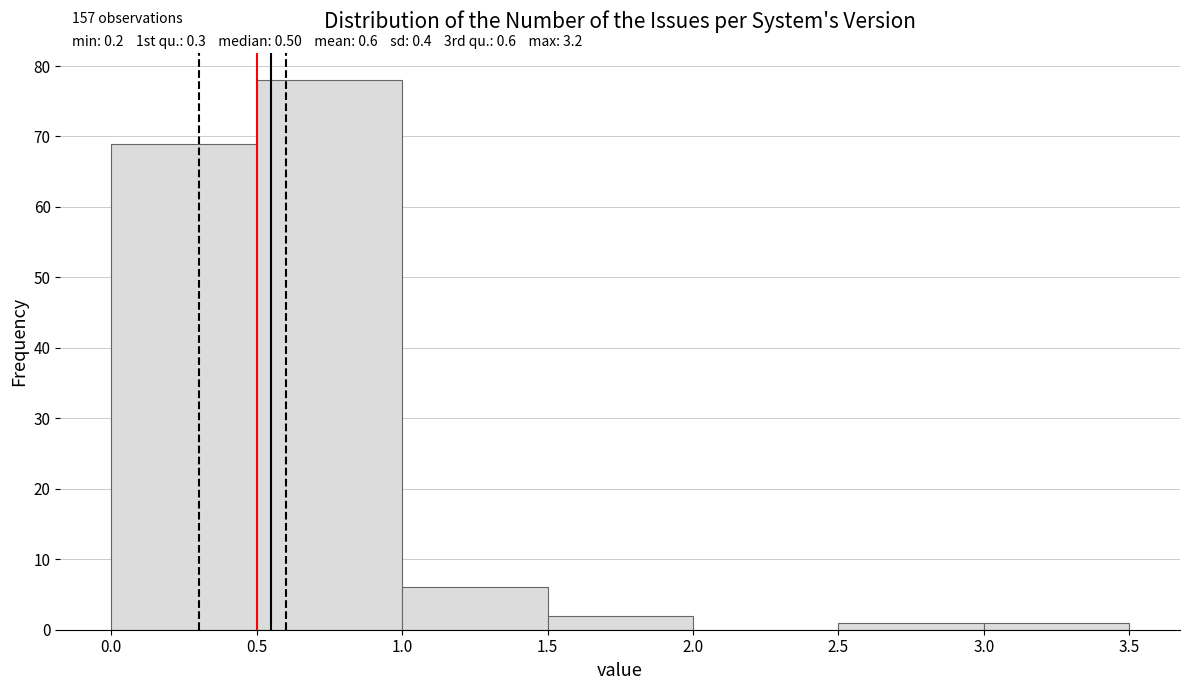

Which range on the x-axis has the tallest bar?

0.5 to 1.0